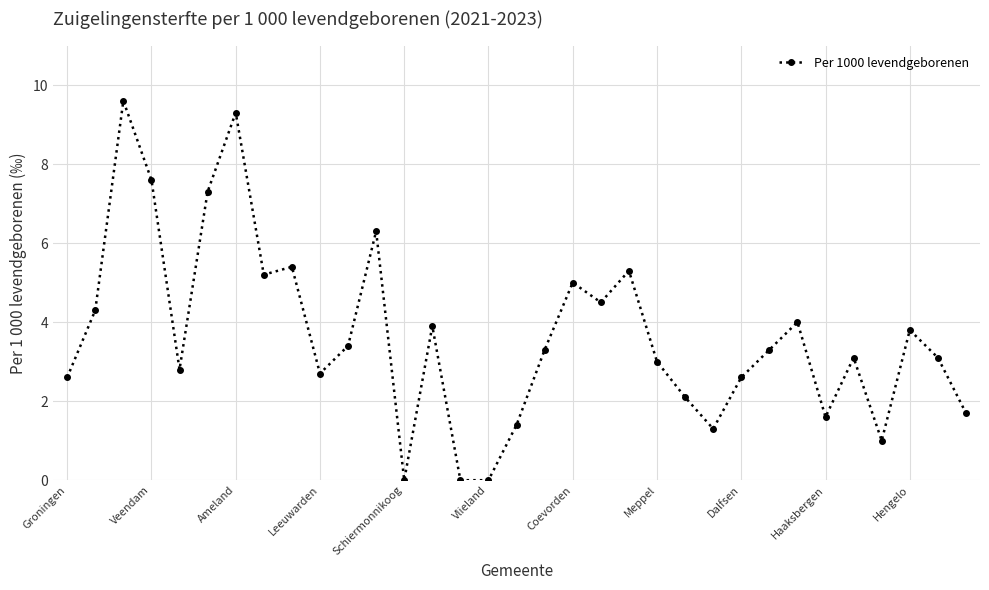

What is the greatest value displayed?

9.6